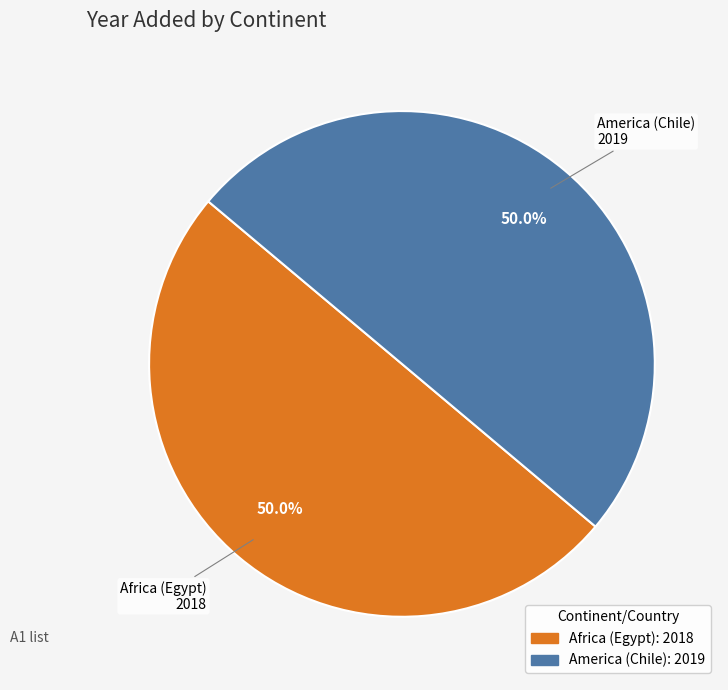

Combined, do Africa (Egypt) and America (Chile) account for over 50%?

Yes